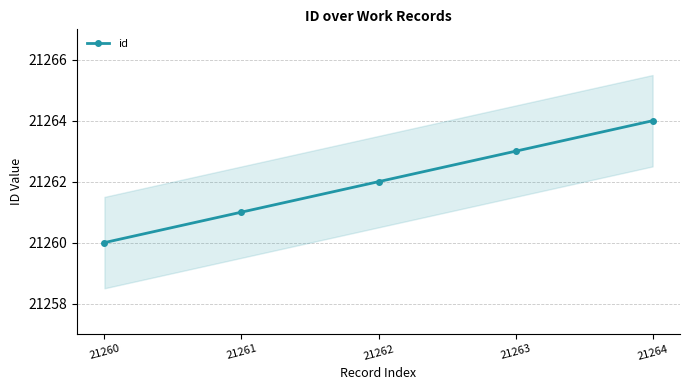

What is the difference between the maximum and second lowest values?

3